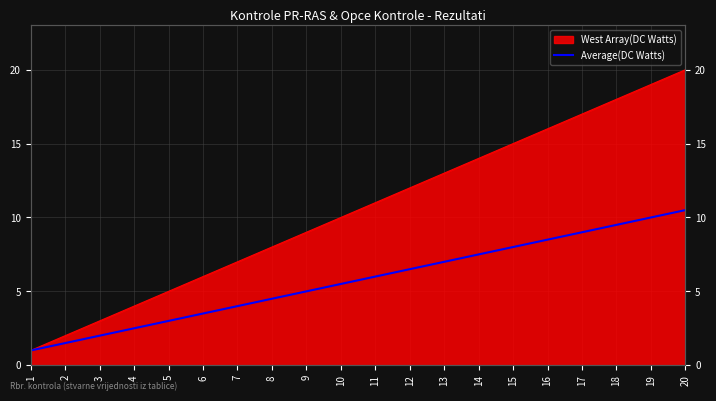

List the labels in order of value, largest first.

20, 19, 18, 17, 16, 15, 14, 13, 12, 11, 10, 9, 8, 7, 6, 5, 4, 3, 2, 1